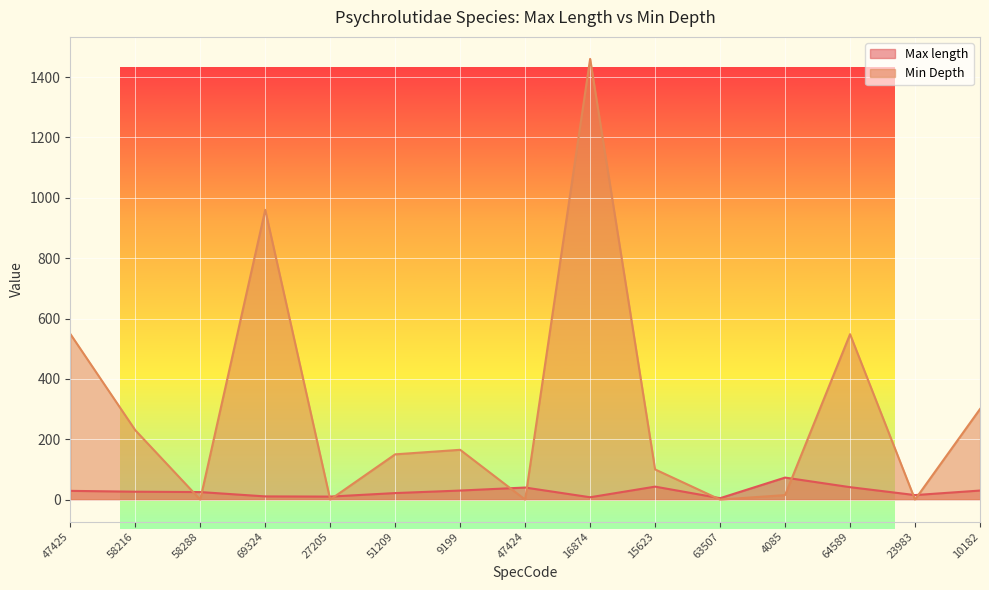

True or false: Min Depth has a value of 0.0 at 27205.

True